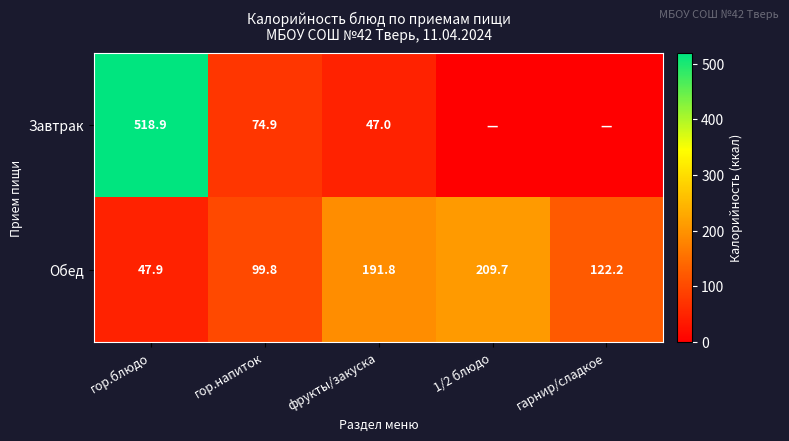

At which label does Обед reach its peak?

1/2 блюдо